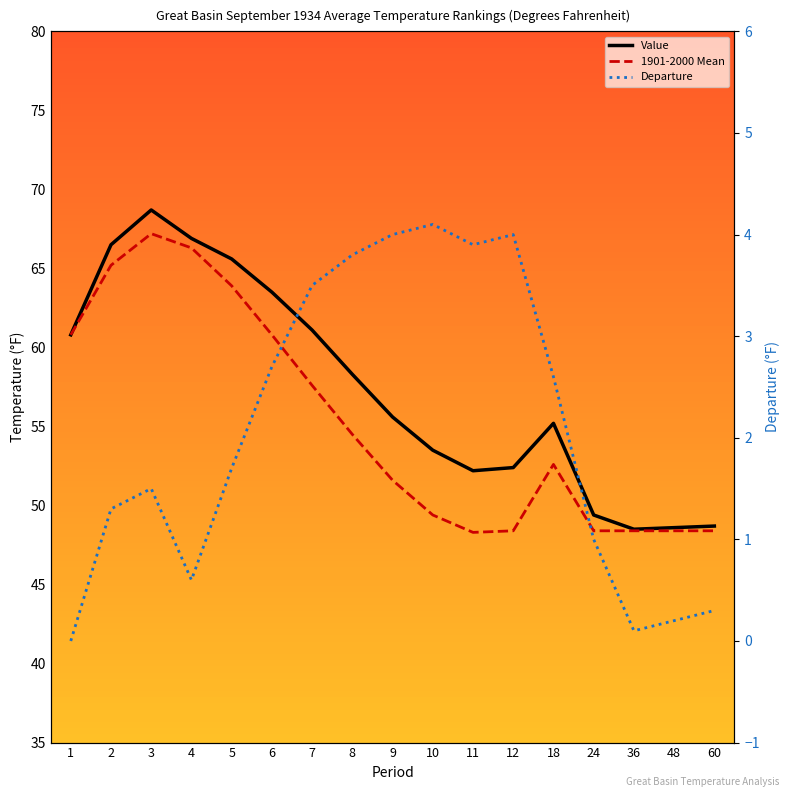

Is the value of Value at 1 greater than the value of Departure at 11?

Yes